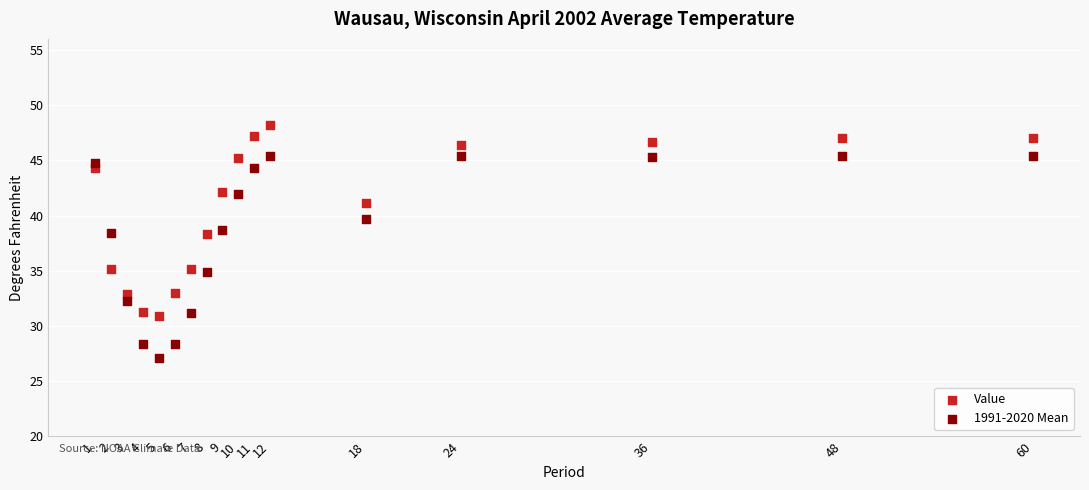

Which series contains the lowest Y value?

1991-2020 Mean